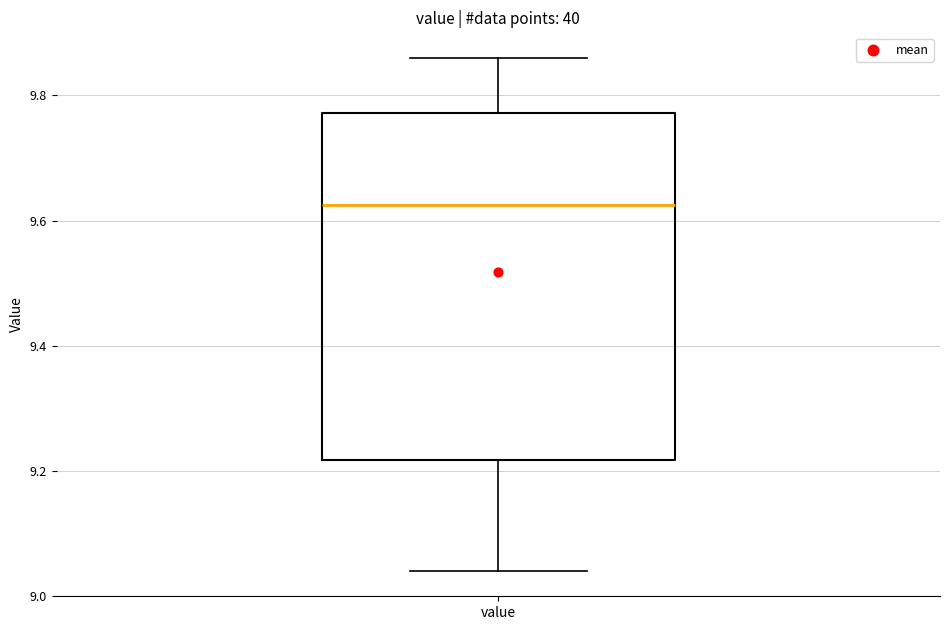

Read this box plot against the y-axis: the position of the median line, the range covered by the box, and the ends of both whiskers. The values are not printed on the chart, so give them approximately, as read against the axis.

median 9.62, box 9.22 to 9.78, whiskers 9.04 to 9.86